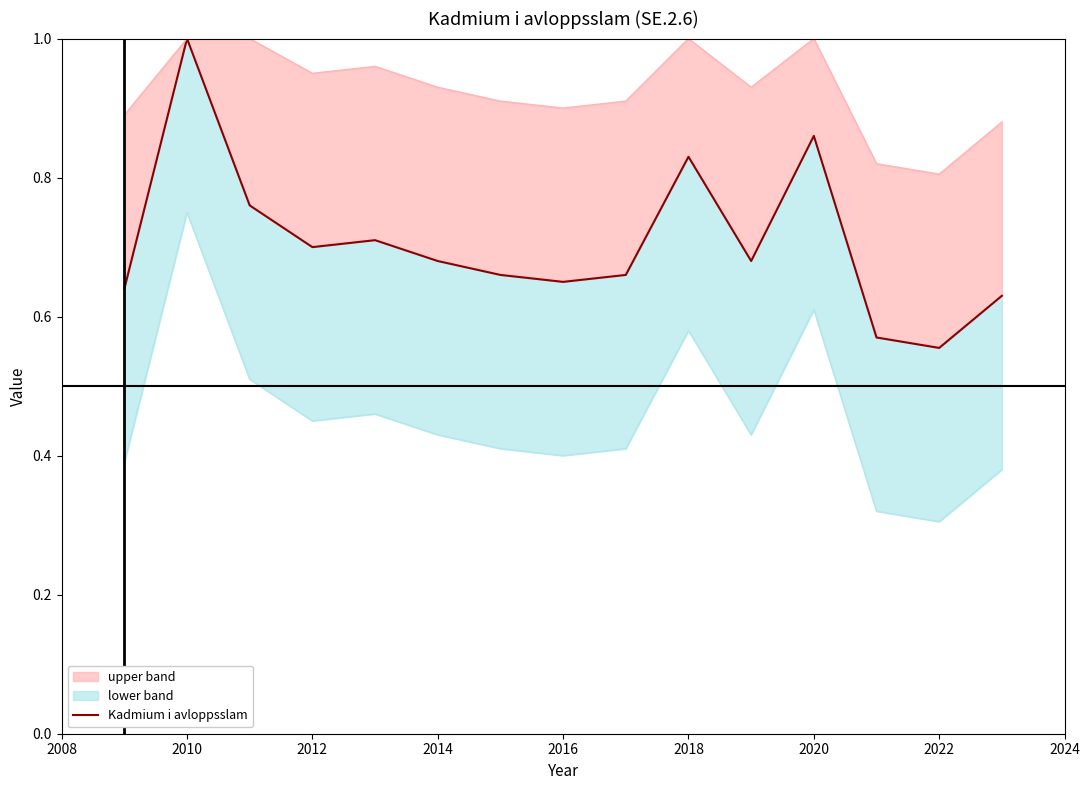

True or false: upper boundary and lower boundary cross at least once.

False